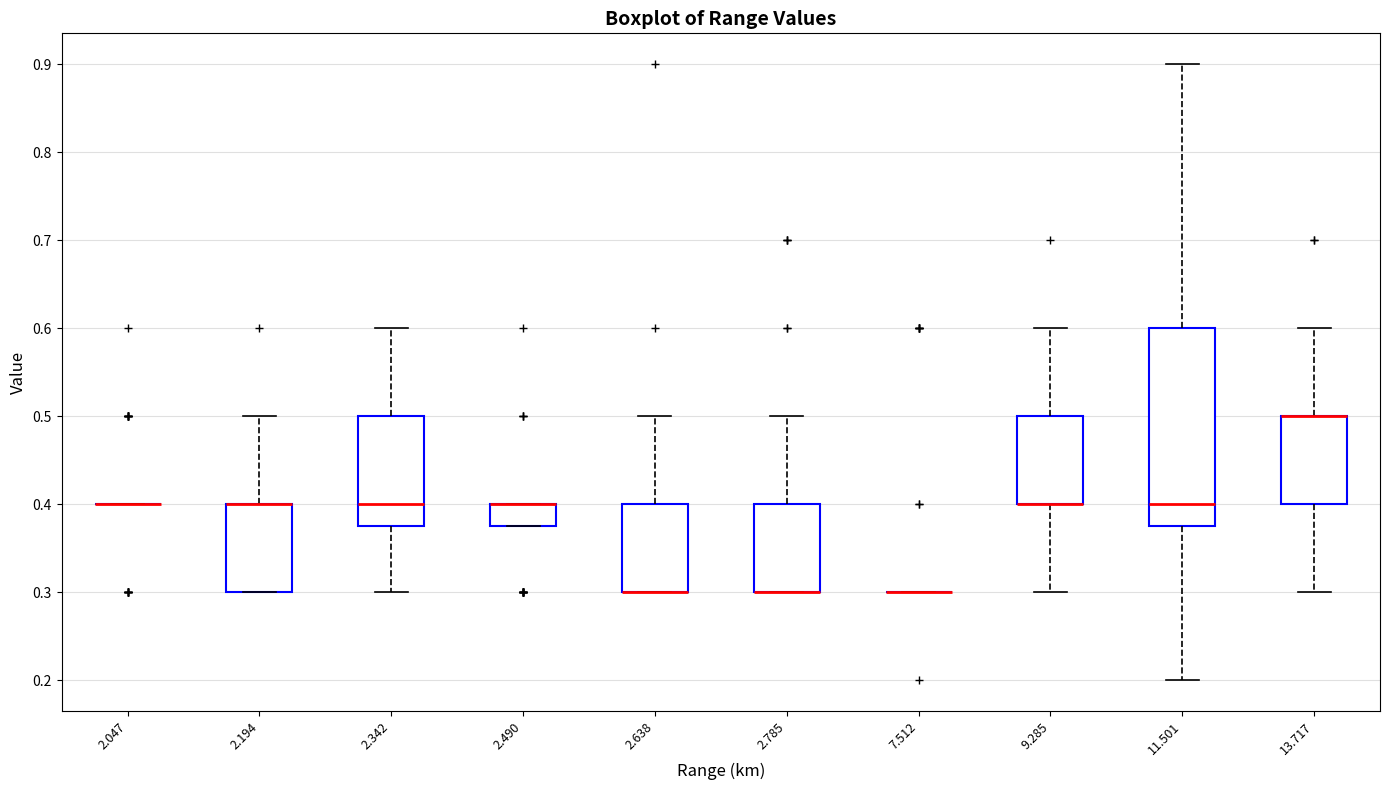

Reading left to right, read every box against the y-axis: the position of its median line, the range the box covers, and the ends of its whiskers. The values are not printed on the chart, so give them approximately, as read against the axis.

2.047: box collapsed to a line at 0.40, whiskers 0.40 to 0.40
2.194: median 0.40 (drawn on the box's upper edge), box 0.30 to 0.40, whiskers 0.30 to 0.50
2.342: median 0.40, box 0.38 to 0.50, whiskers 0.30 to 0.60
2.490: median 0.40 (drawn on the box's upper edge), box 0.38 to 0.40, whiskers 0.38 to 0.40
2.638: median 0.30 (drawn on the box's lower edge), box 0.30 to 0.40, whiskers 0.30 to 0.50
2.785: median 0.30 (drawn on the box's lower edge), box 0.30 to 0.40, whiskers 0.30 to 0.50
7.512: box collapsed to a line at 0.30, whiskers 0.30 to 0.30
9.285: median 0.40 (drawn on the box's lower edge), box 0.40 to 0.50, whiskers 0.30 to 0.60
11.501: median 0.40, box 0.38 to 0.60, whiskers 0.20 to 0.90
13.717: median 0.50 (drawn on the box's upper edge), box 0.40 to 0.50, whiskers 0.30 to 0.60